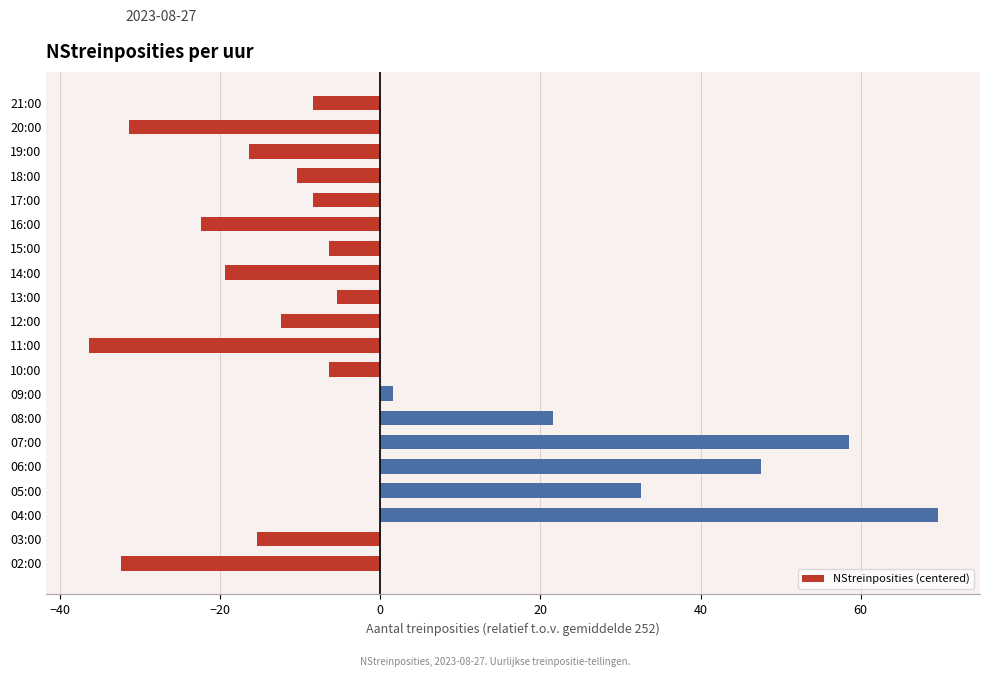

How many data points are less than -8?

11